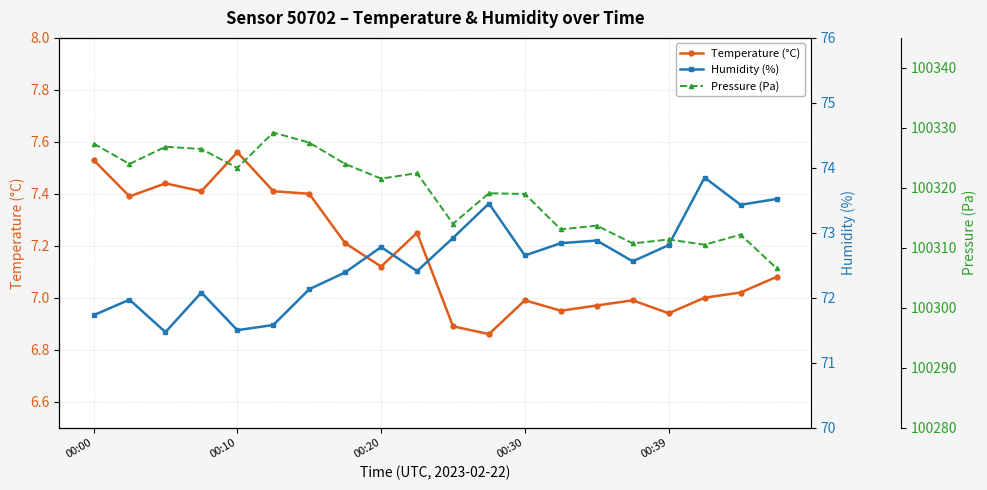

What is the total value across all series at 17?

100391.4